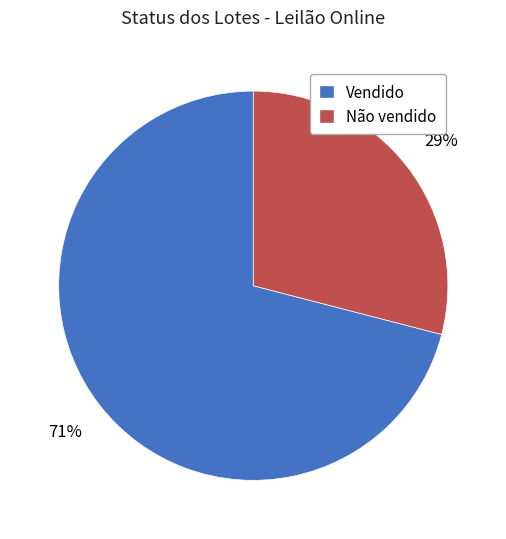

To the nearest percent, what percentage of the pie is Não vendido?

29%